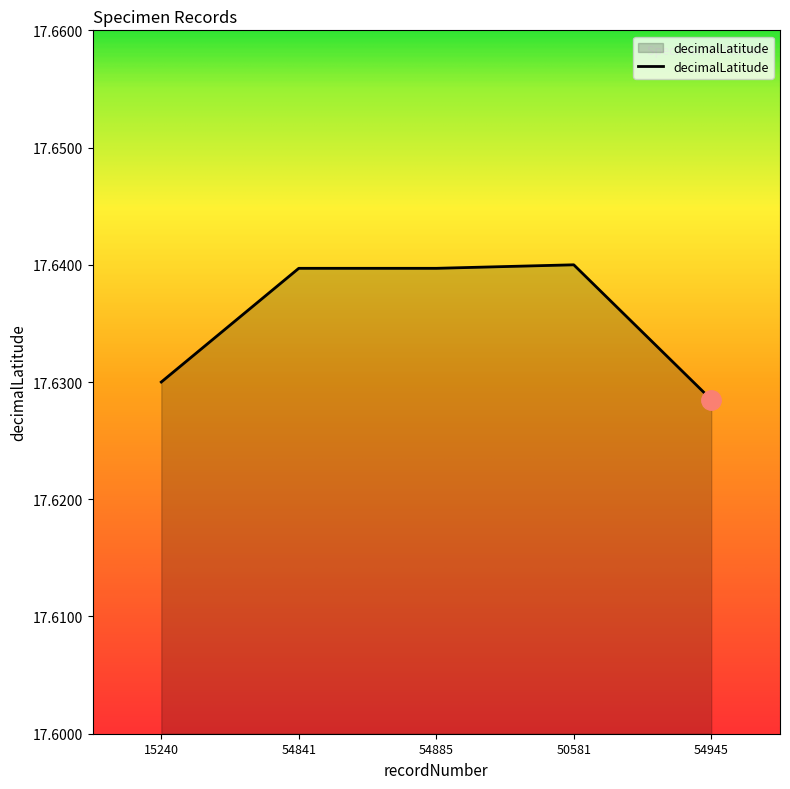

Is it true that the value at 54945 is 27.0?

False